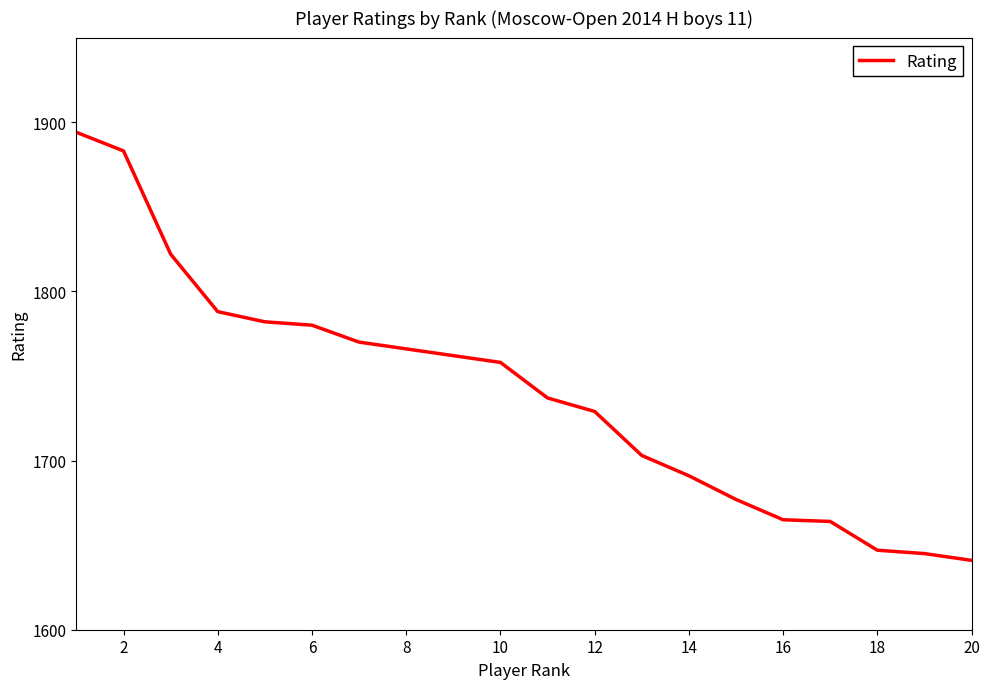

What is the difference between the maximum and minimum values?

253